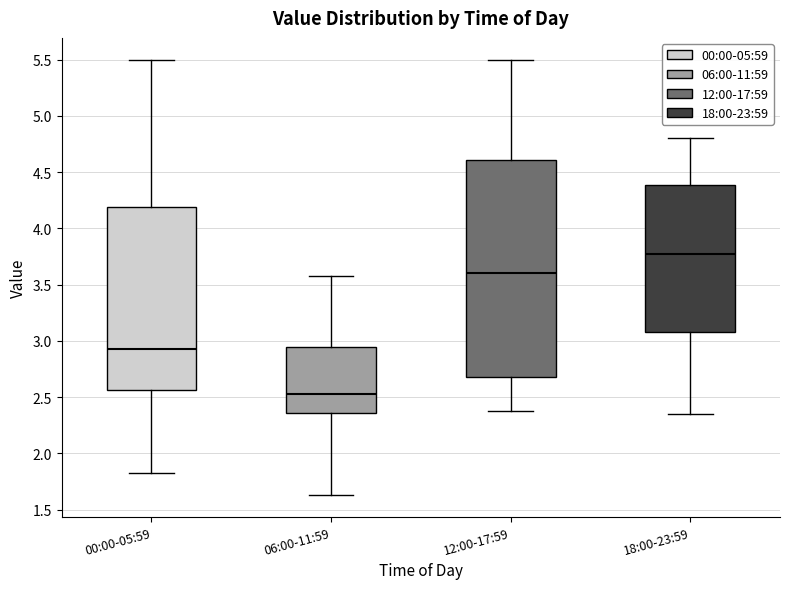

Which box is the tallest, from its lower edge to its upper edge?

12:00-17:59